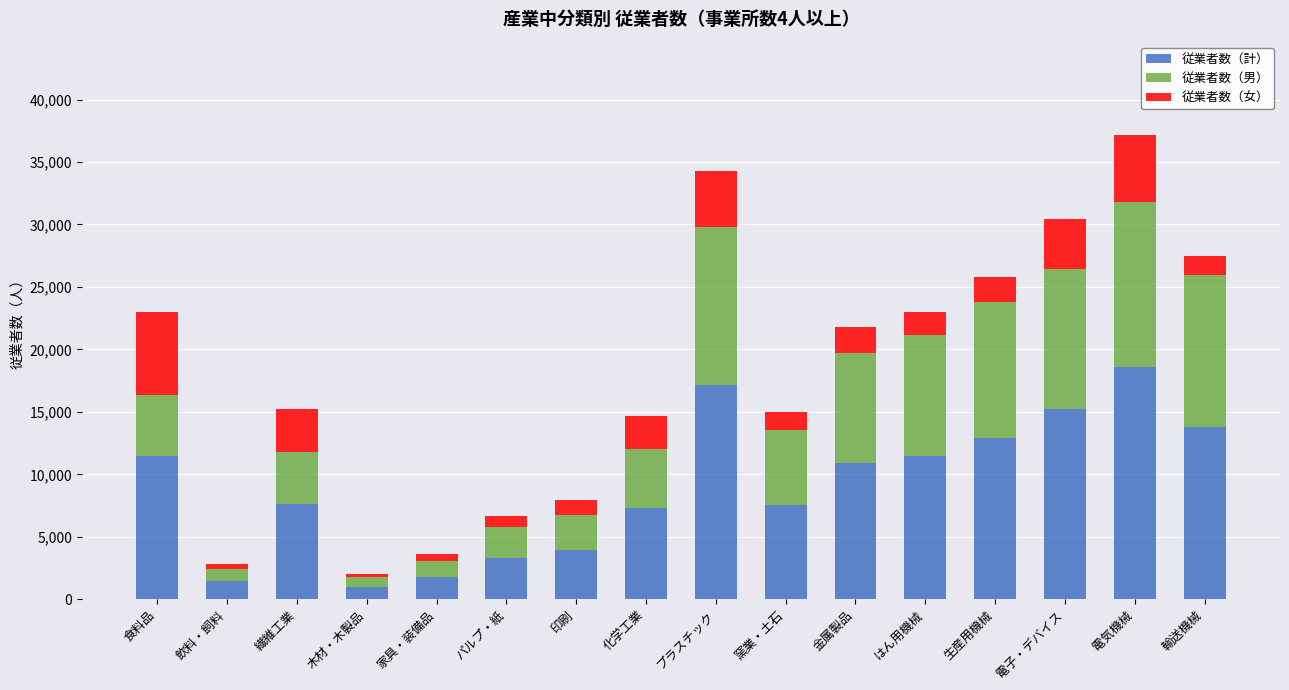

At which category is the sum across all series the highest?

電気機械